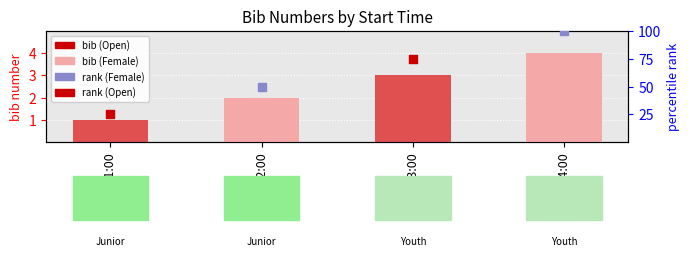

Between 08:31:00 and 08:34:00, which is larger?

08:34:00